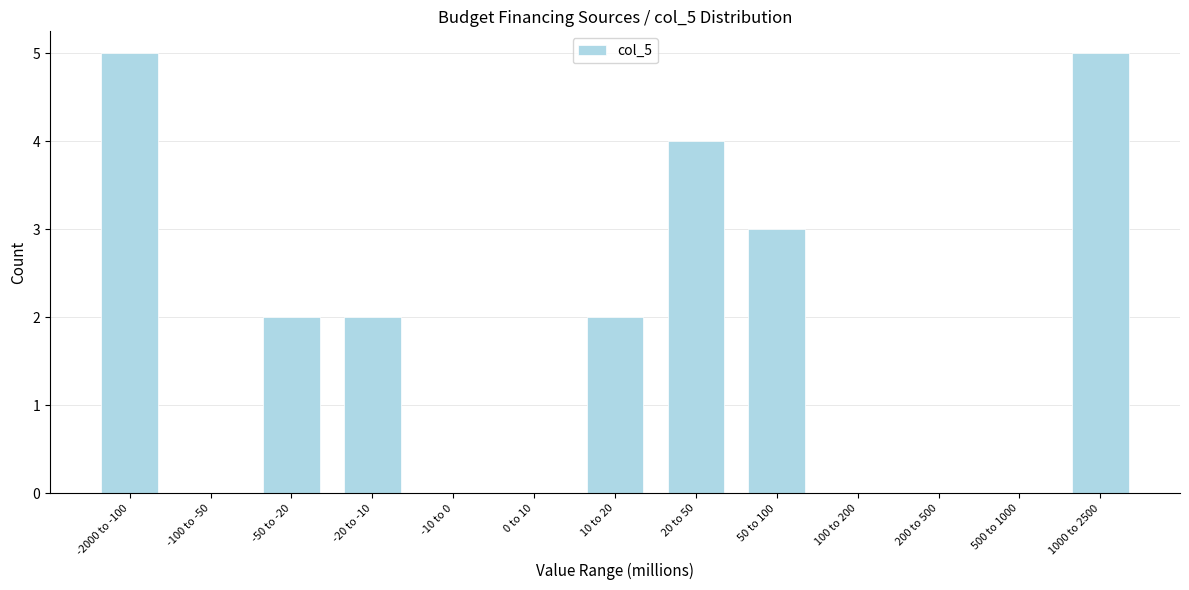

Reading right to left, list all the values displayed in this chart.

1000 to 2500=5	500 to 1000=0	200 to 500=0	100 to 200=0	50 to 100=3	20 to 50=4	10 to 20=2	0 to 10=0	-10 to 0=0	-20 to -10=2	-50 to -20=2	-100 to -50=0	-2000 to -100=5